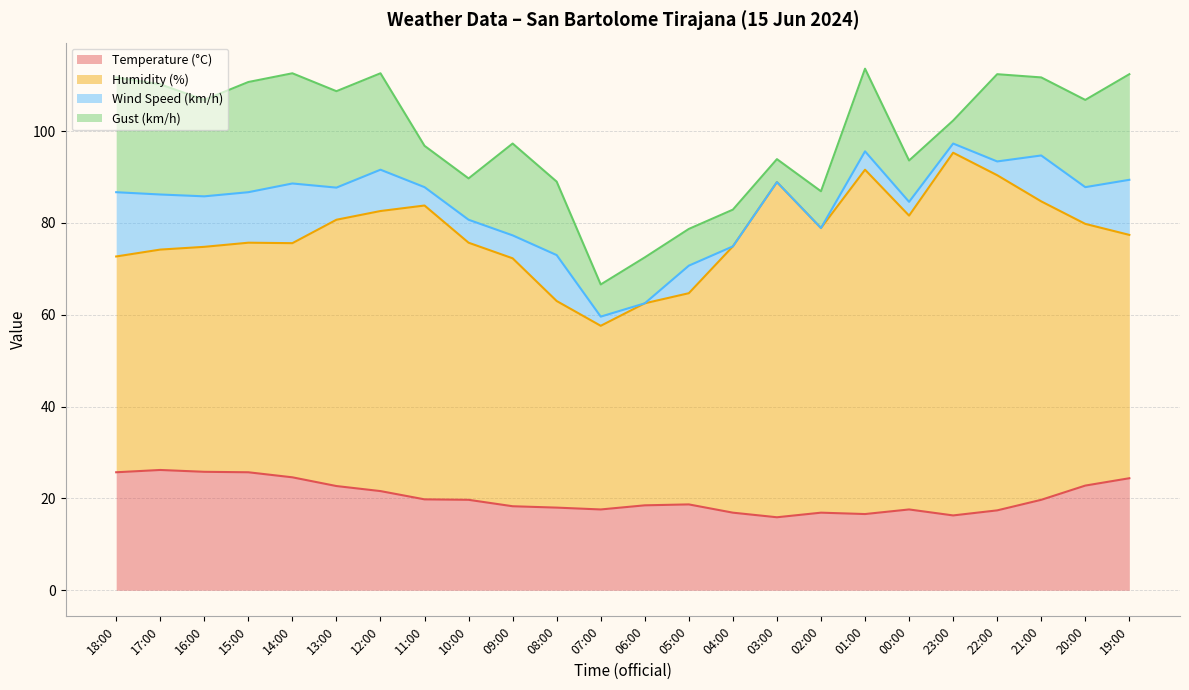

Reading left to right, transcribe all the data shown in this chart.

Temperature (°C): 18:00=25.7	17:00=26.2	16:00=25.8	15:00=25.7	14:00=24.6	13:00=22.7	12:00=21.6	11:00=19.8	10:00=19.7	09:00=18.3	08:00=18.0	07:00=17.6	06:00=18.5	05:00=18.7	04:00=16.9	03:00=15.9	02:00=16.9	01:00=16.6	00:00=17.6	23:00=16.3	22:00=17.4	21:00=19.7	20:00=22.8	19:00=24.4
Humidity (%): 18:00=47.0	17:00=48.0	16:00=49.0	15:00=50.0	14:00=51.0	13:00=58.0	12:00=61.0	11:00=64.0	10:00=56.0	09:00=54.0	08:00=45.0	07:00=40.0	06:00=44.0	05:00=46.0	04:00=58.0	03:00=73.0	02:00=62.0	01:00=75.0	00:00=64.0	23:00=79.0	22:00=73.0	21:00=65.0	20:00=57.0	19:00=53.0
Wind Speed (km/h): 18:00=14.0	17:00=12.0	16:00=11.0	15:00=11.0	14:00=13.0	13:00=7.0	12:00=9.0	11:00=4.0	10:00=5.0	09:00=5.0	08:00=10.0	07:00=2.0	06:00=0.0	05:00=6.0	04:00=0.0	03:00=0.0	02:00=0.0	01:00=4.0	00:00=3.0	23:00=2.0	22:00=3.0	21:00=10.0	20:00=8.0	19:00=12.0
Gust (km/h): 18:00=25.0	17:00=24.0	16:00=21.0	15:00=24.0	14:00=24.0	13:00=21.0	12:00=21.0	11:00=9.0	10:00=9.0	09:00=20.0	08:00=16.0	07:00=7.0	06:00=10.0	05:00=8.0	04:00=8.0	03:00=5.0	02:00=8.0	01:00=18.0	00:00=9.0	23:00=5.0	22:00=19.0	21:00=17.0	20:00=19.0	19:00=23.0